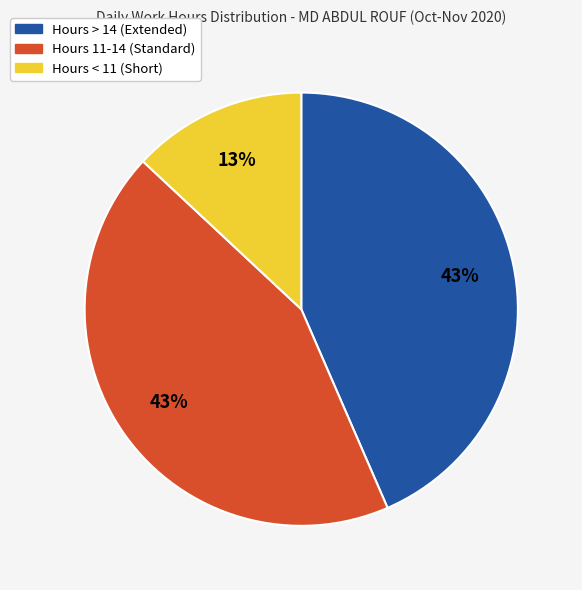

Is there any slice that represents more than half of the pie?

No